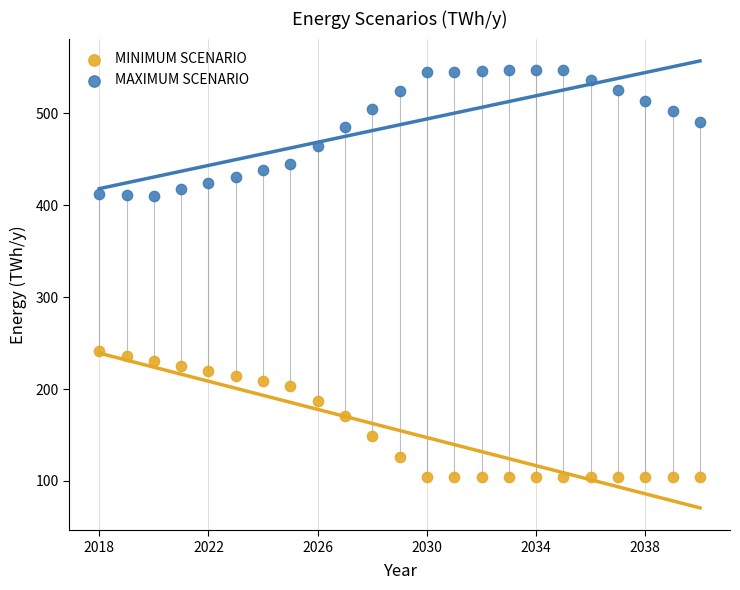

Which series contains the lowest Y value?

MINIMUM SCENARIO